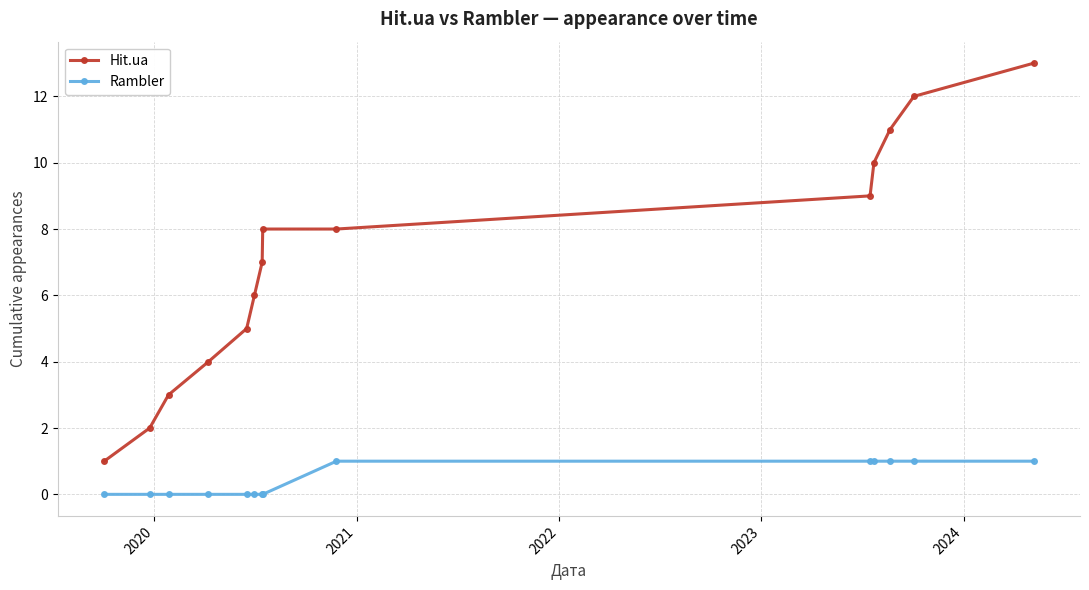

Which series has the largest range (max minus min)?

Hit.ua